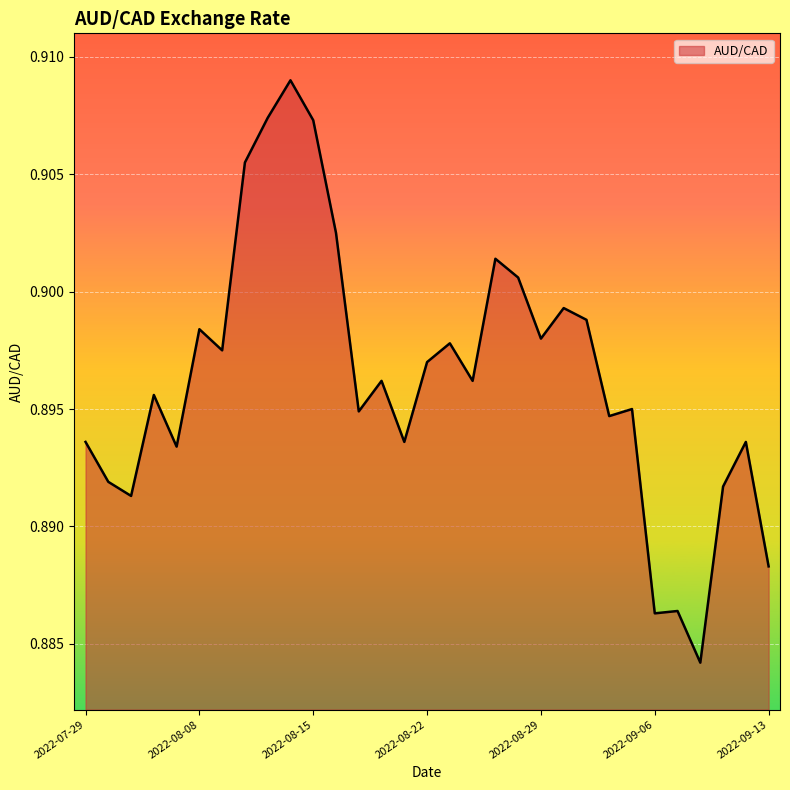

Does the chart display data point markers on the line(s)?

No